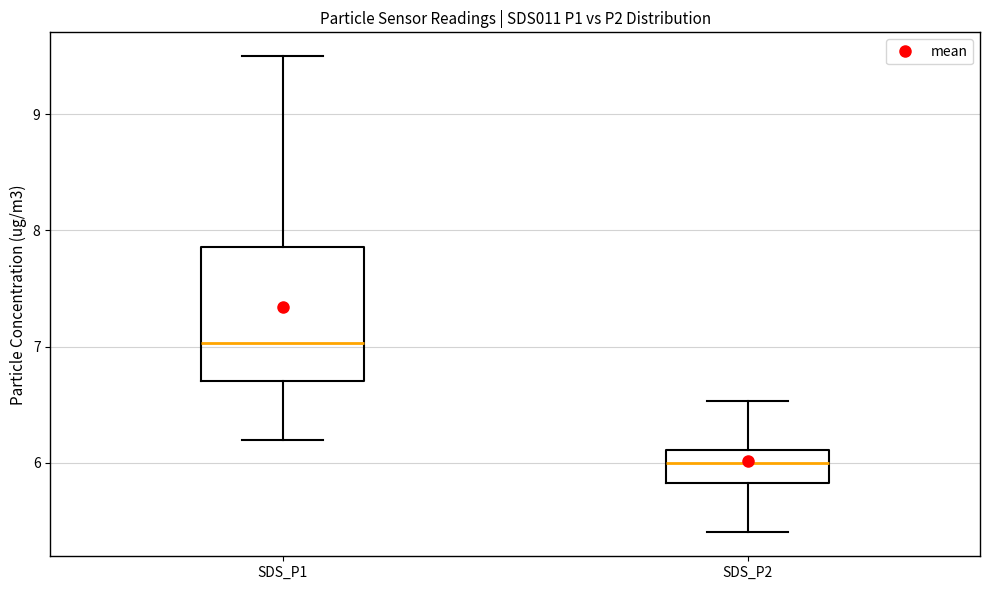

Reading left to right, read every box against the y-axis: the position of its median line, the range the box covers, and the ends of its whiskers. The values are not printed on the chart, so give them approximately, as read against the axis.

SDS_P1: median 7.0, box 6.7 to 7.9, whiskers 6.2 to 9.5
SDS_P2: median 6.0, box 5.8 to 6.1, whiskers 5.4 to 6.5